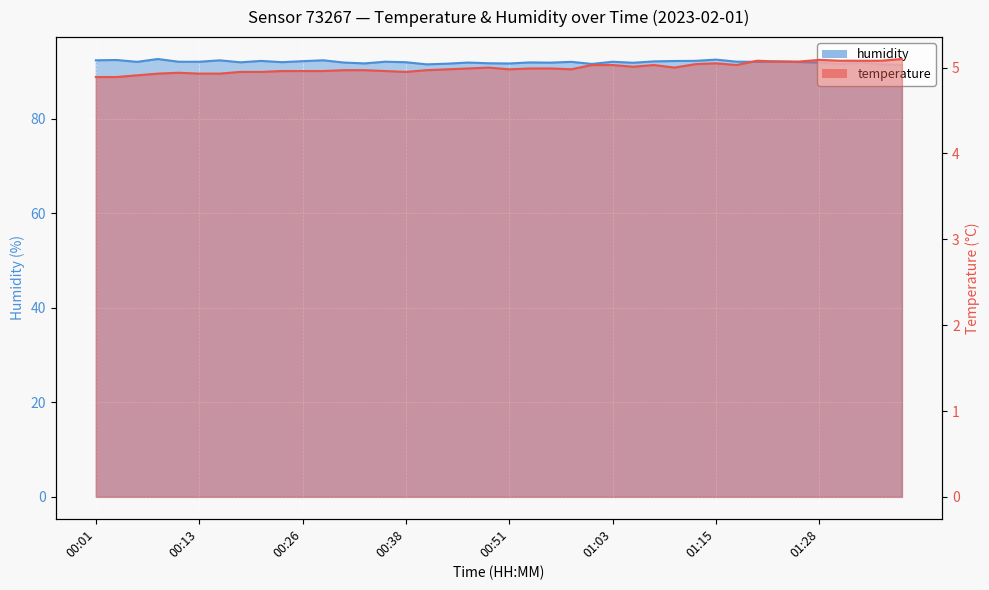

What are all the series names shown in the legend?

temperature, humidity